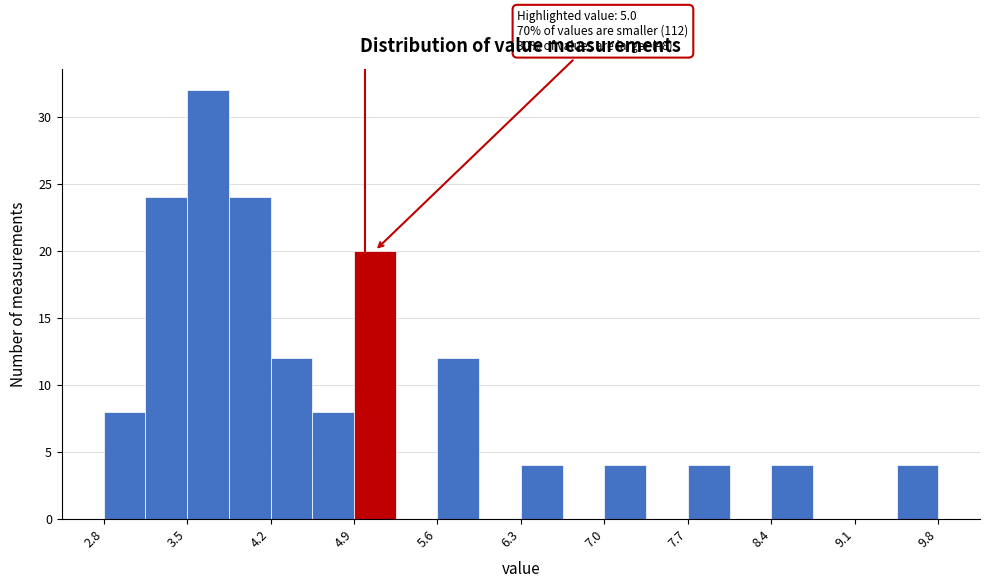

Around what value on the x-axis is the tallest bar? Give the approximate position of its centre, as read against the axis.

3.7